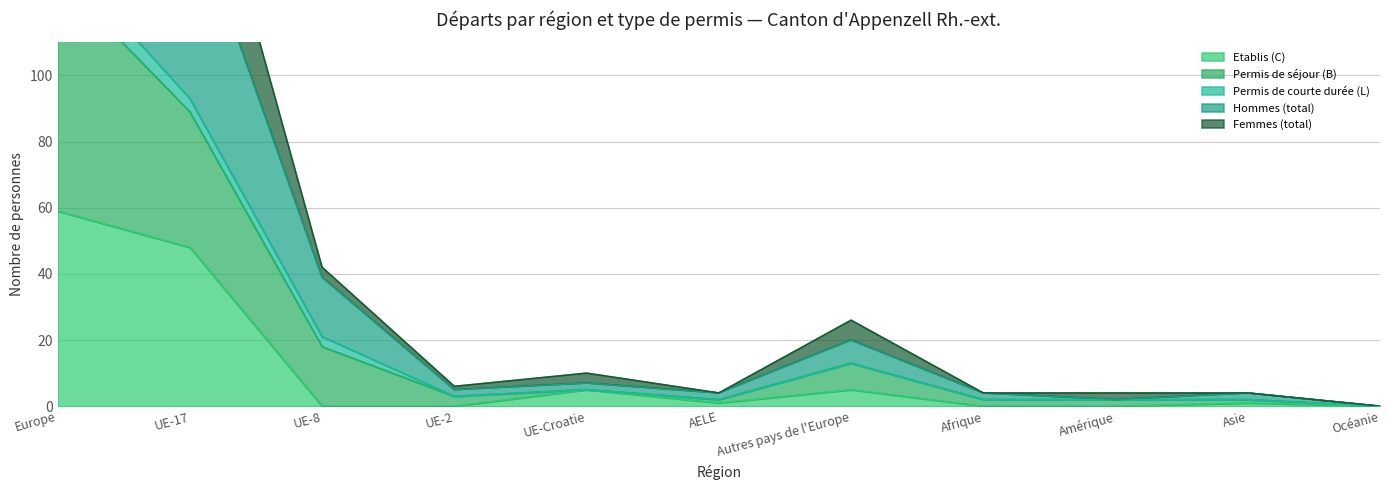

At which label is Etablis (C) closest to 29?

UE-17